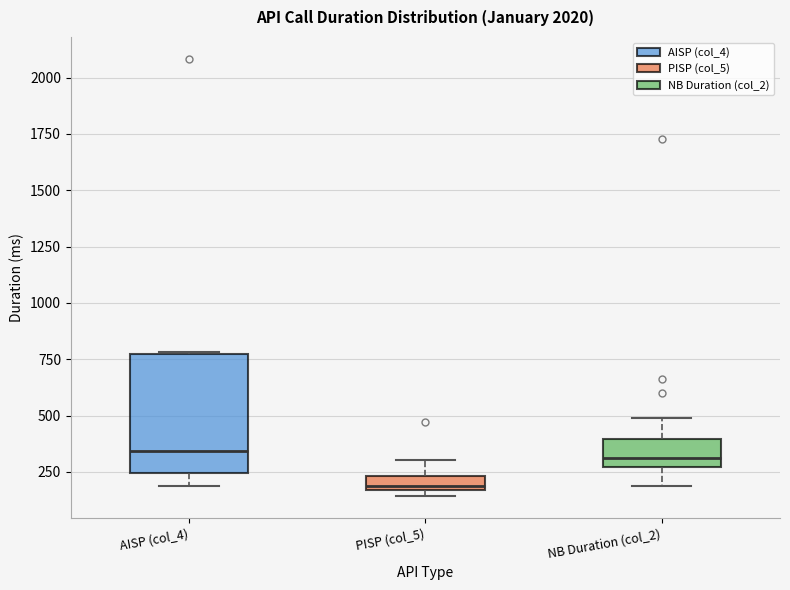

Where does the median line of the box for NB Duration (col_2) sit on the y-axis? The values are not printed on the chart, so give them approximately, as read against the axis.

300